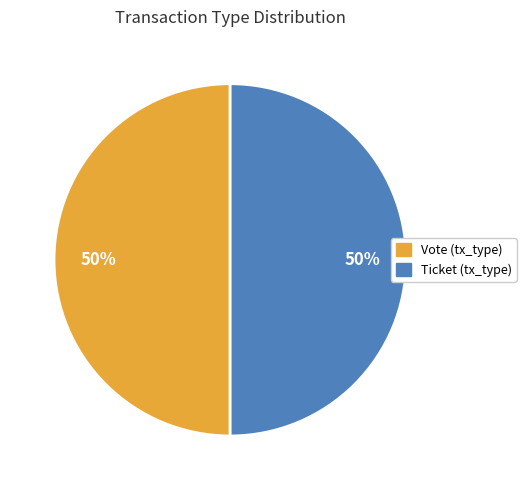

Count the number of slices in the pie.

2